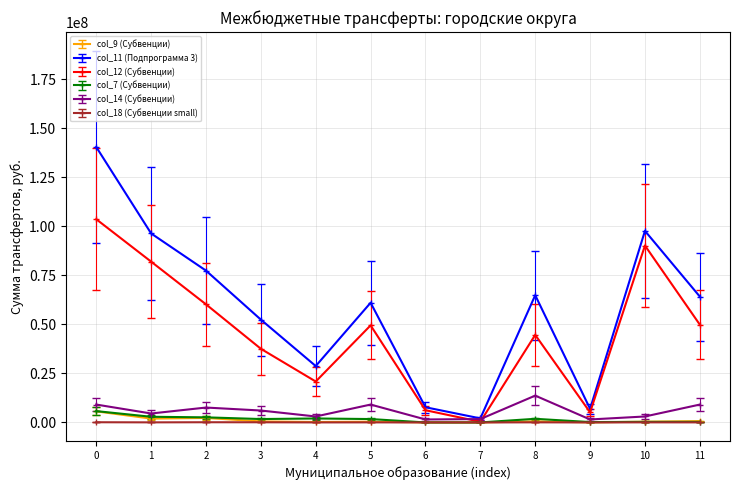

Which series ends up on top after the final intersection of col_9 (Субвенции) and col_7 (Субвенции)?

col_9 (Субвенции)